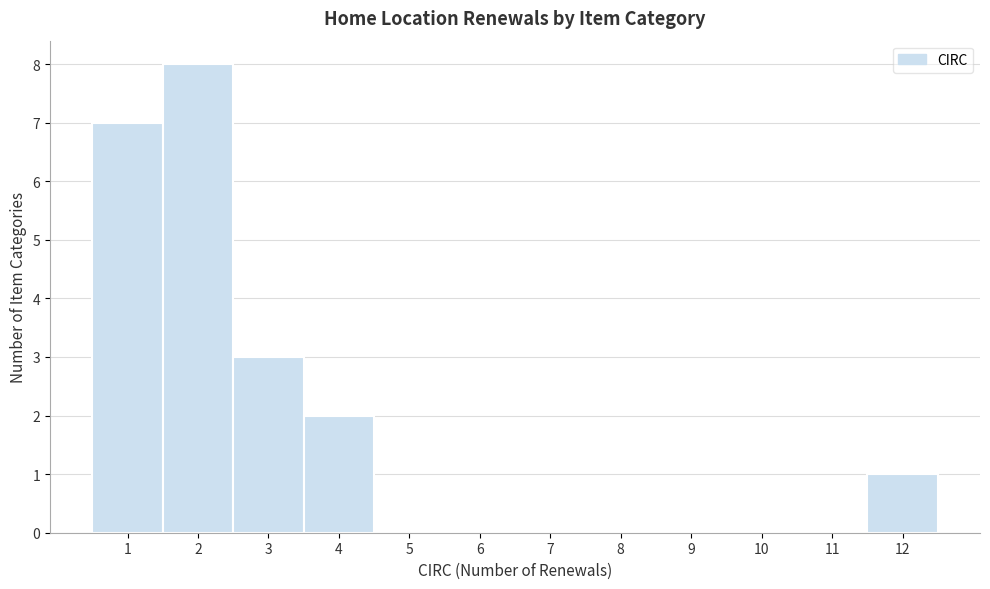

Reading left to right, list every bar in this chart as the range it spans on the x-axis followed by its height. The values are not printed on the chart, so give them approximately, as read against the axis.

0.5 to 1.5: 7
1.5 to 2.5: 8
2.5 to 3.5: 3
3.5 to 4.5: 2
4.5 to 5.5: 0
5.5 to 6.5: 0
6.5 to 7.5: 0
7.5 to 8.5: 0
8.5 to 9.5: 0
9.5 to 10.5: 0
10.5 to 11.5: 0
11.5 to 12.5: 1